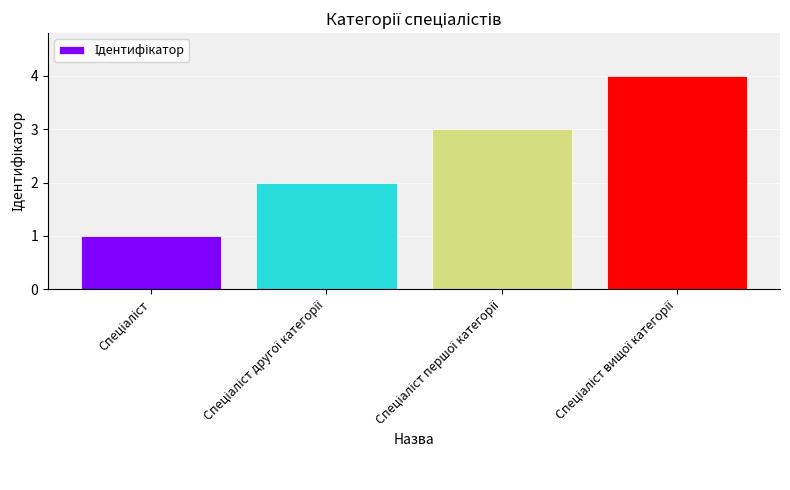

What is the sum of all values?

10